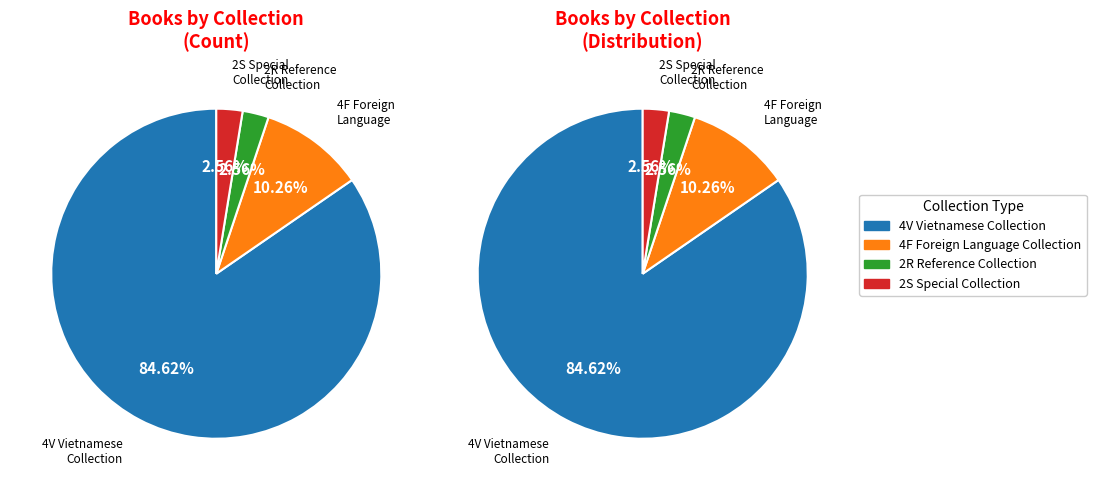

To the nearest percent, what portion does 2R Reference Collection represent?

3%